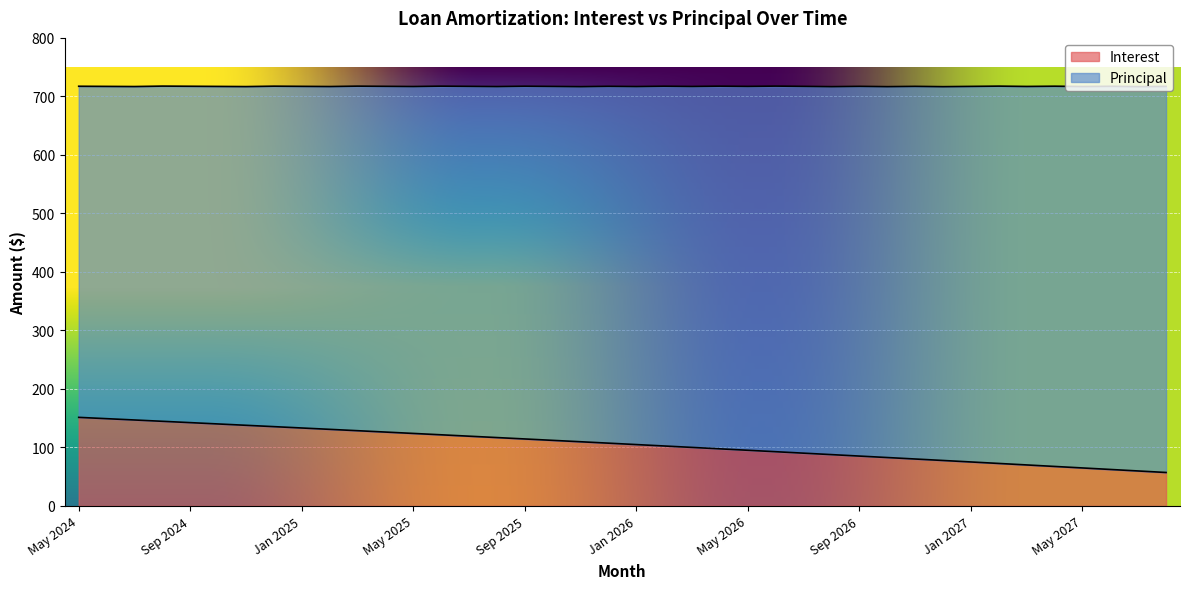

Between Jul 2027 and Jul 2026, which is larger?

Jul 2026